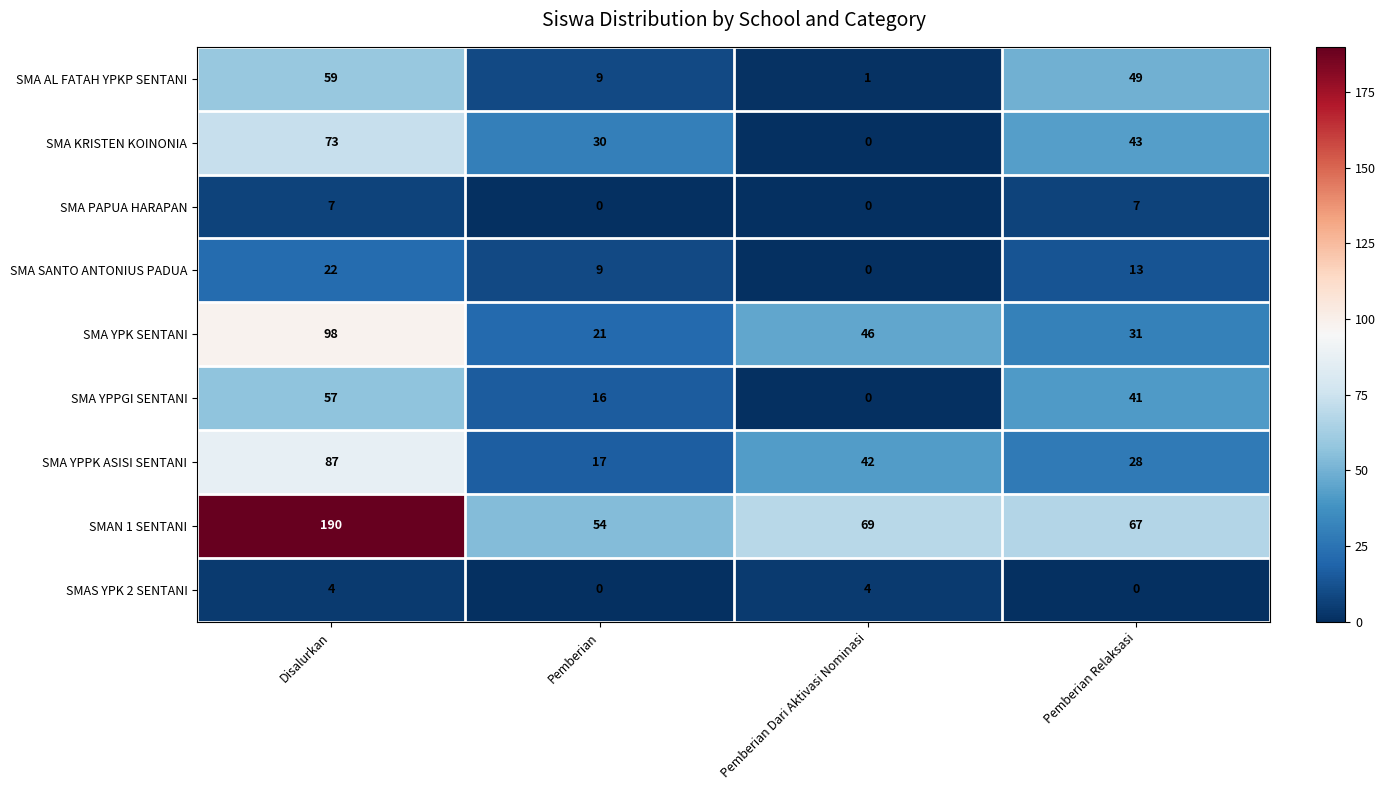

True or false: SMA PAPUA HARAPAN has a value of -4 at Pemberian Dari Aktivasi Nominasi.

False